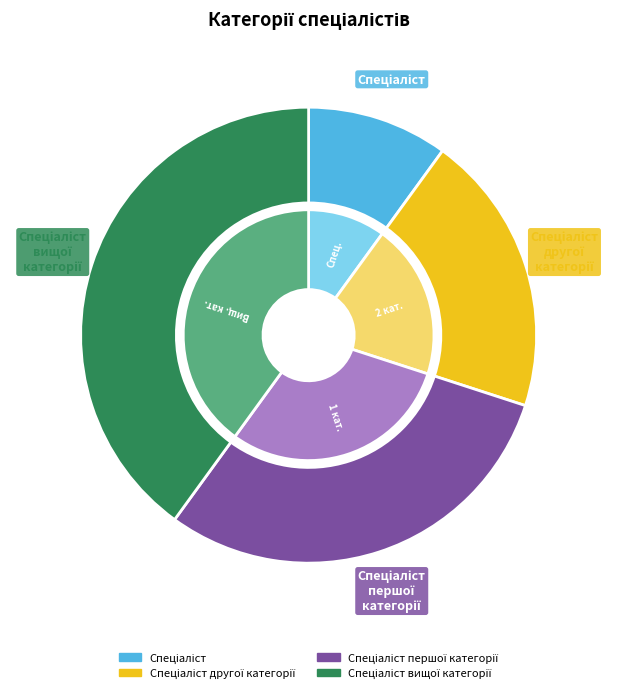

To the nearest percent, what is the average slice percentage?

25%